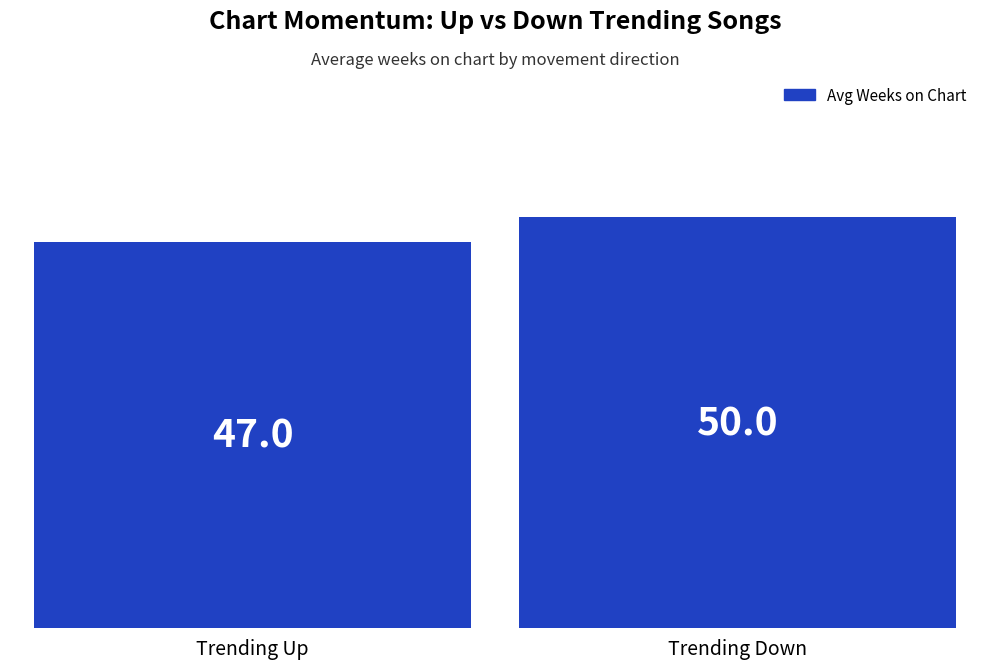

How many bars are there in total?

2